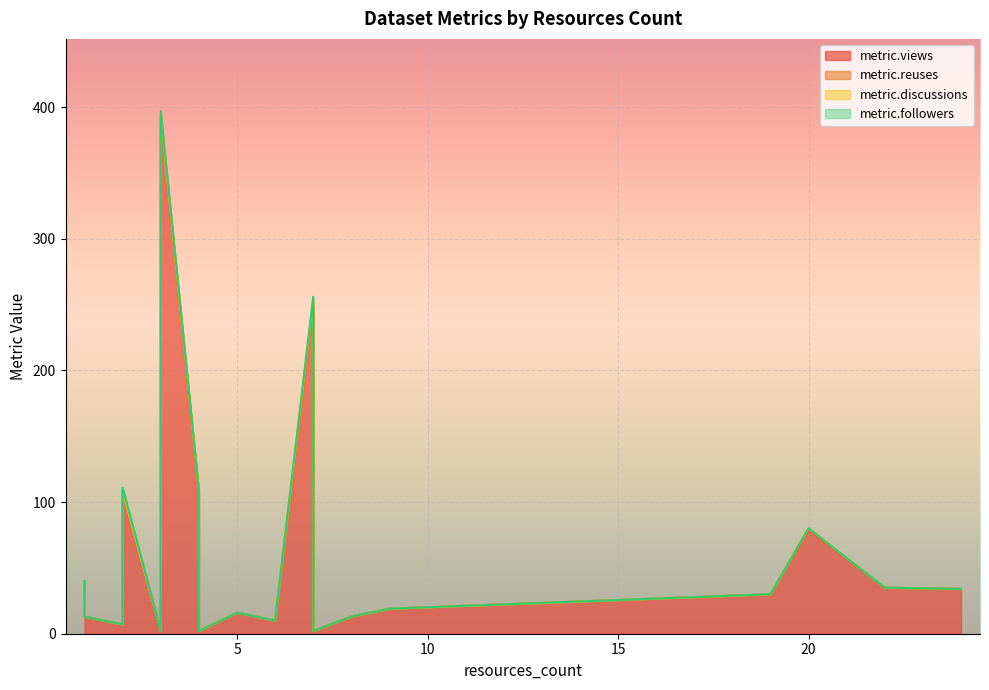

What is the difference between the second highest and minimum values in the metric.discussions series?

2